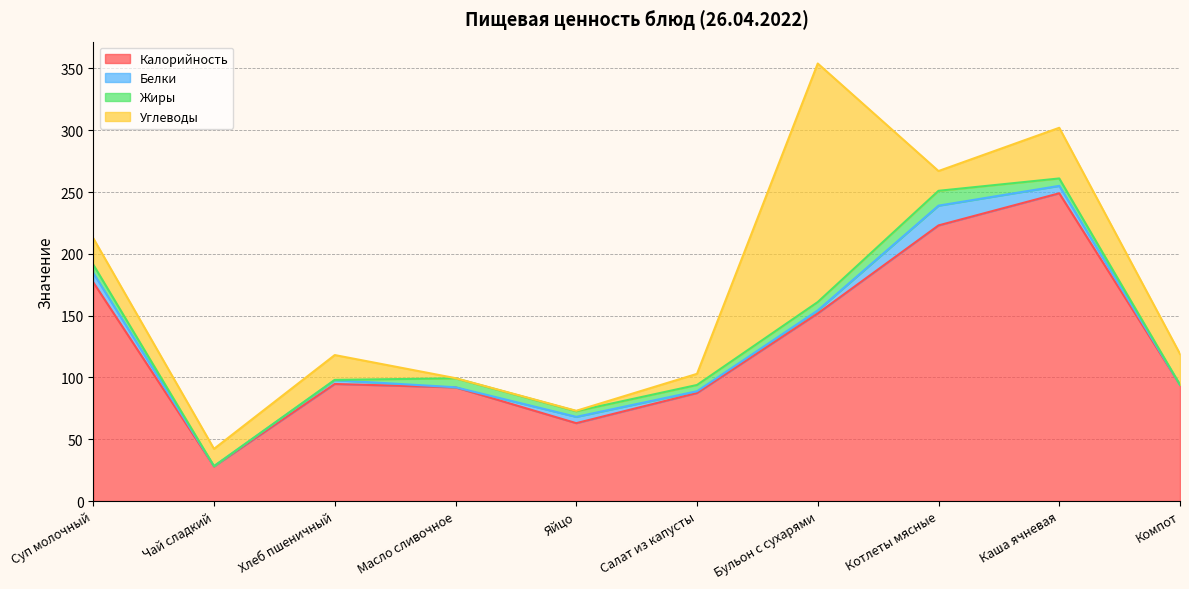

Which category has the lowest value in the Белки series?

Компот